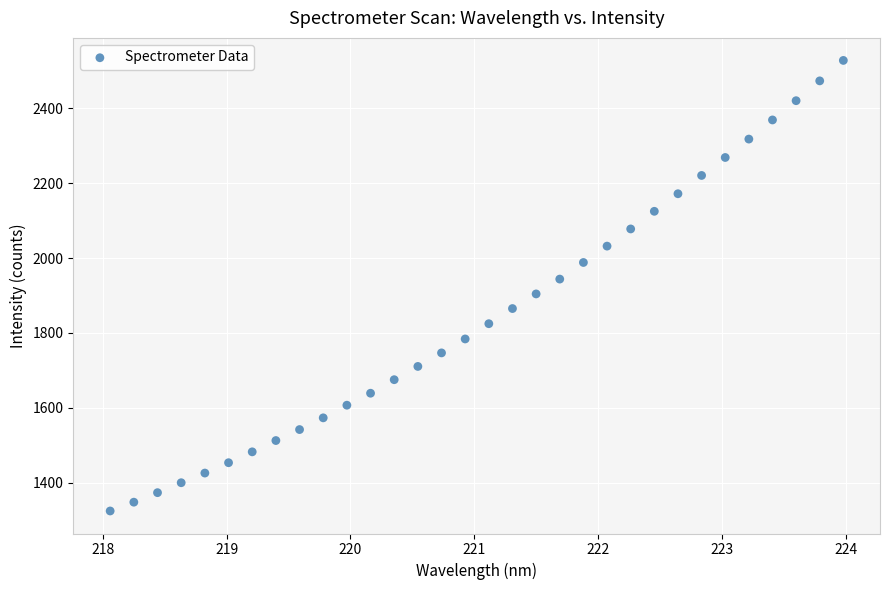

What is the range of X values (max minus min)?

5.9